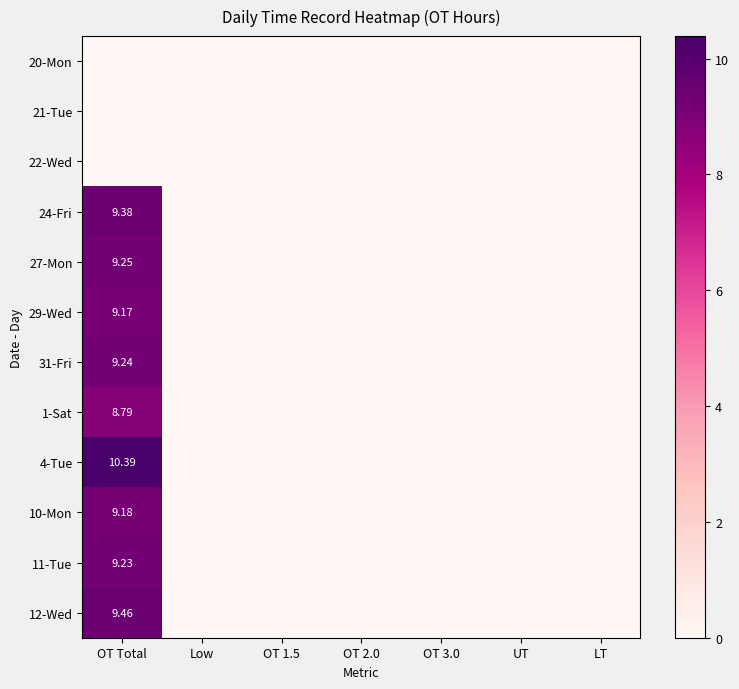

Which label corresponds to the largest value in the chart?

OT Total